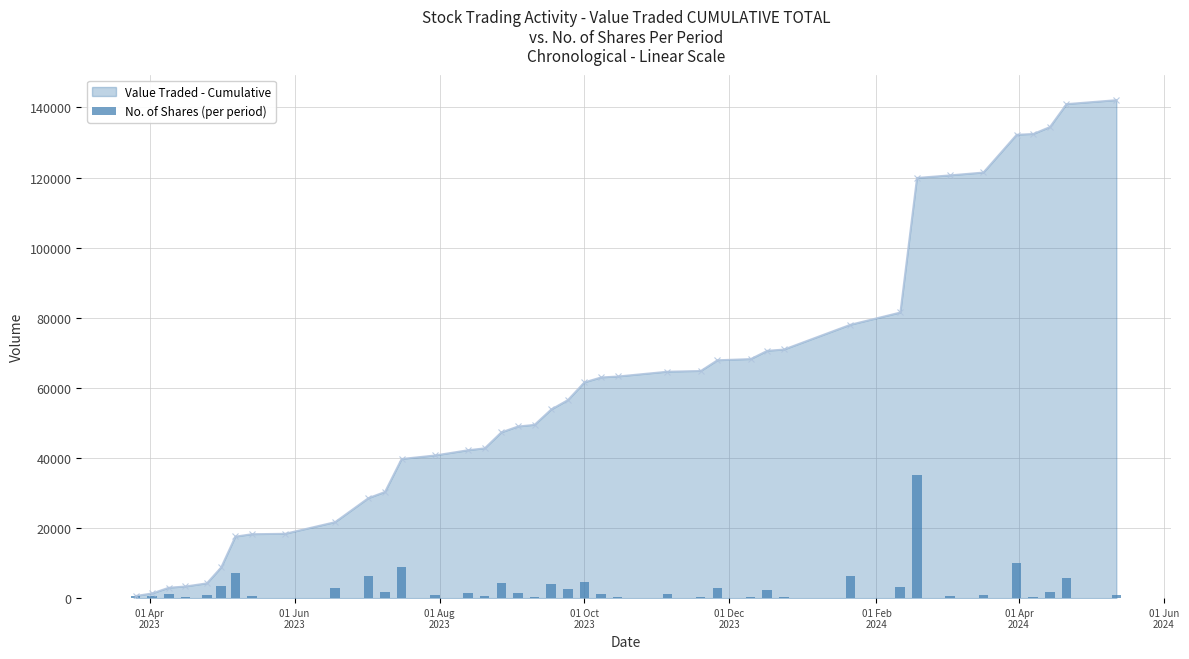

What is the highest value of the Value Traded - Cumulative series?

142117